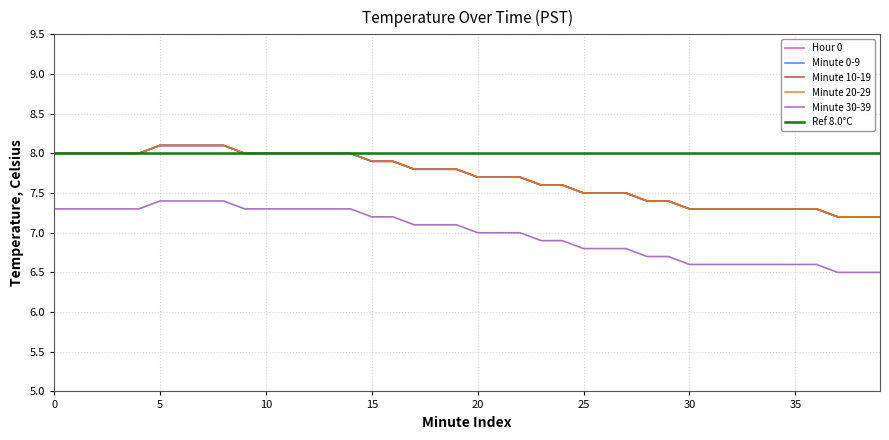

What is the difference between the Minute 30-39 values at 14 and 16?

0.1